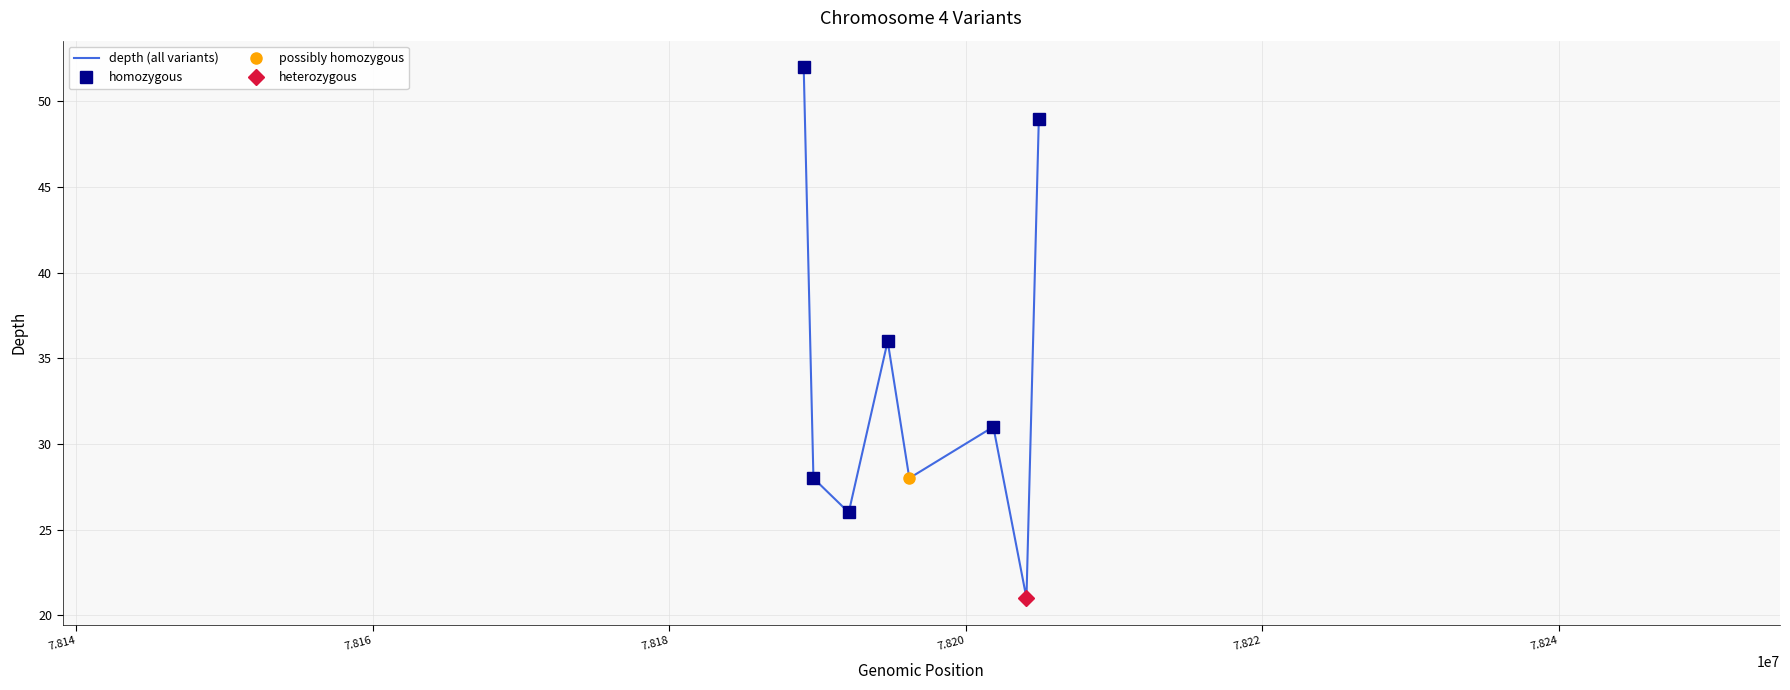

Is it true that the value at 113125052 is 8?

False